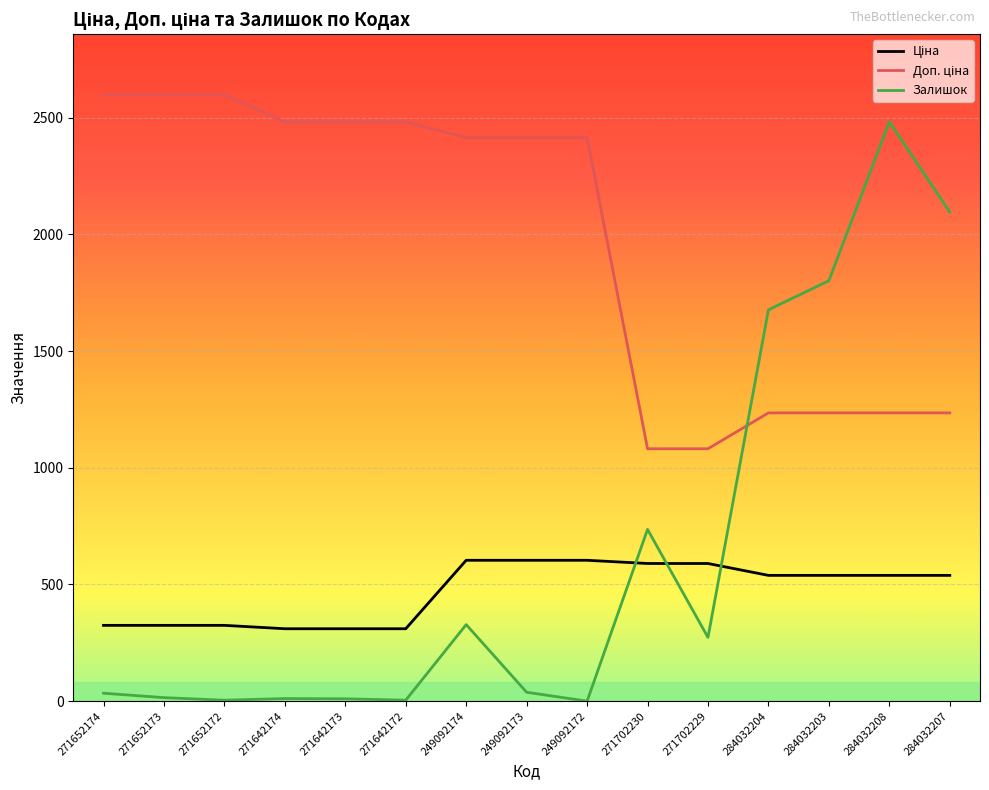

How many distinct data groups are displayed?

3